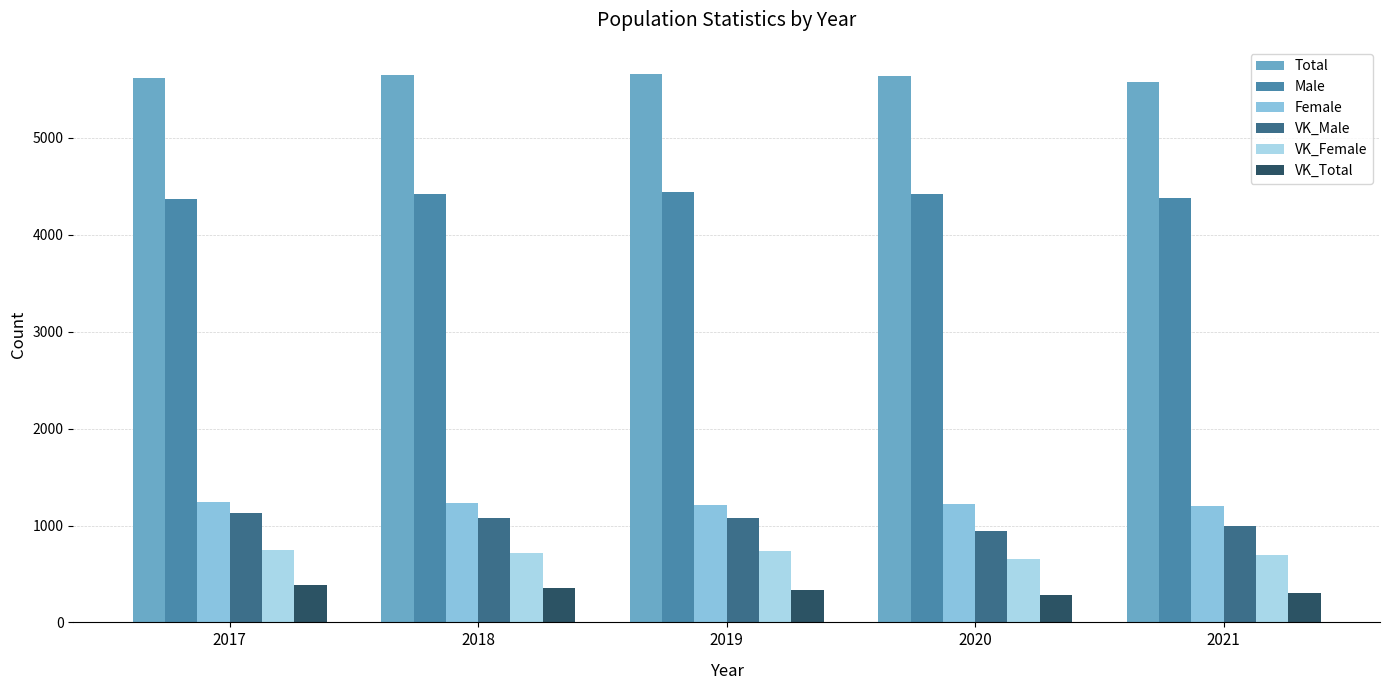

What is the difference between the maximum and minimum values in the Female series?

42